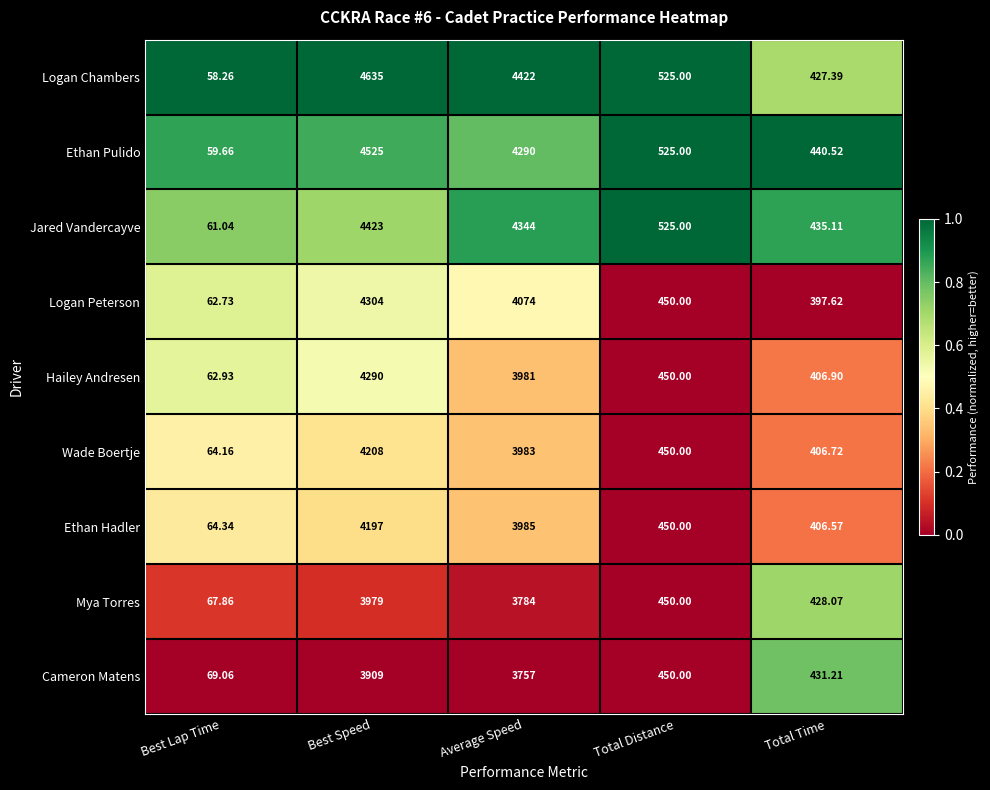

Rank the categories by Logan Peterson value from highest to lowest.

Best Speed, Average Speed, Total Distance, Total Time, Best Lap Time